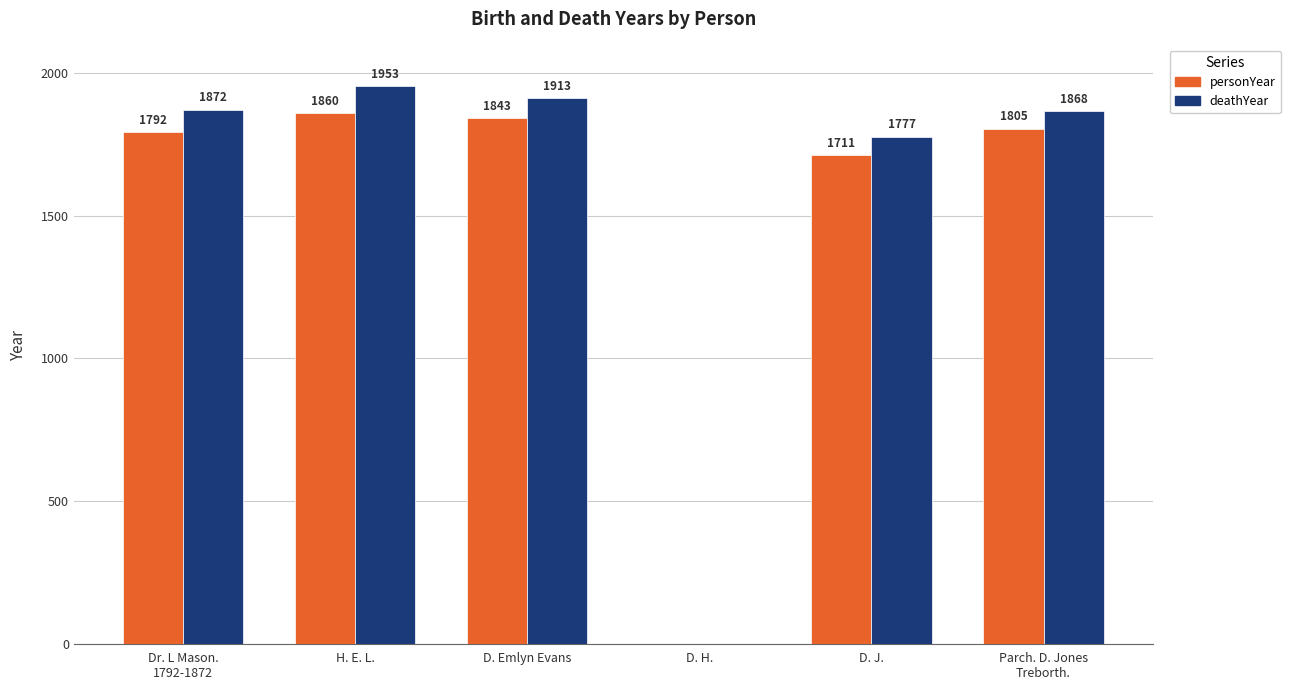

What is the sum of all personYear values?

9011